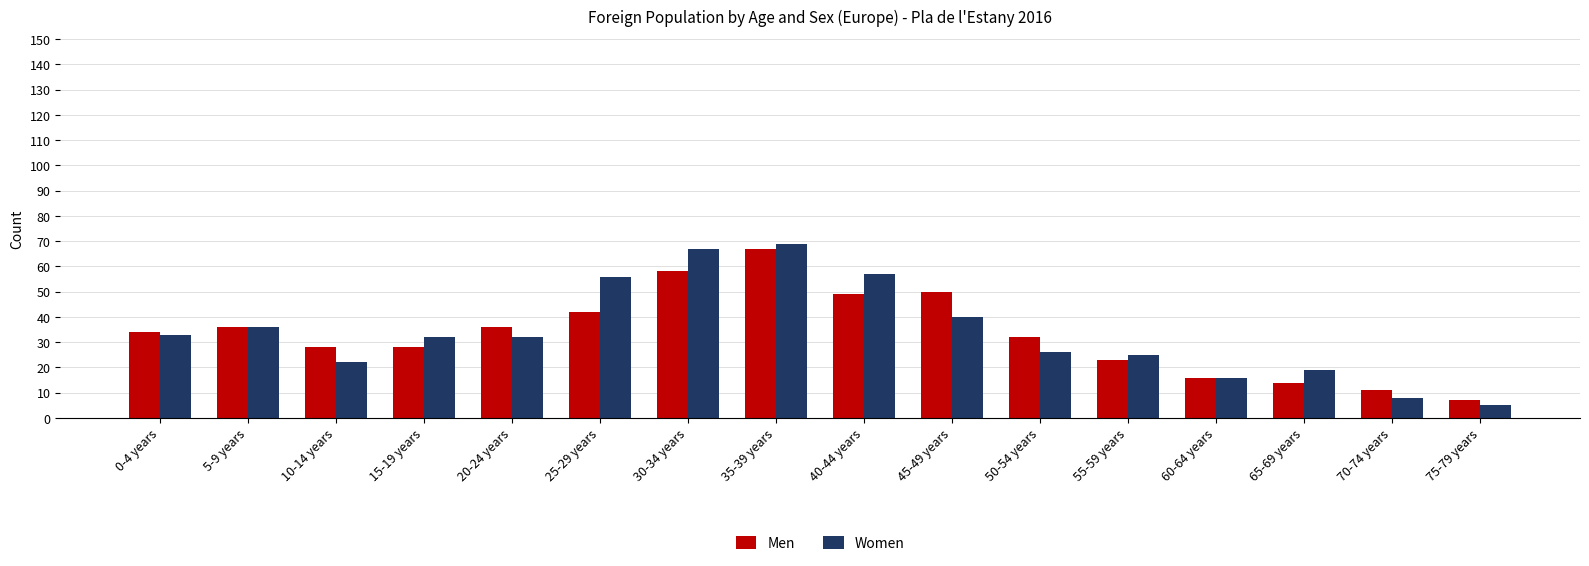

Rank the series at 30-34 years from lowest to highest value.

Men, Women